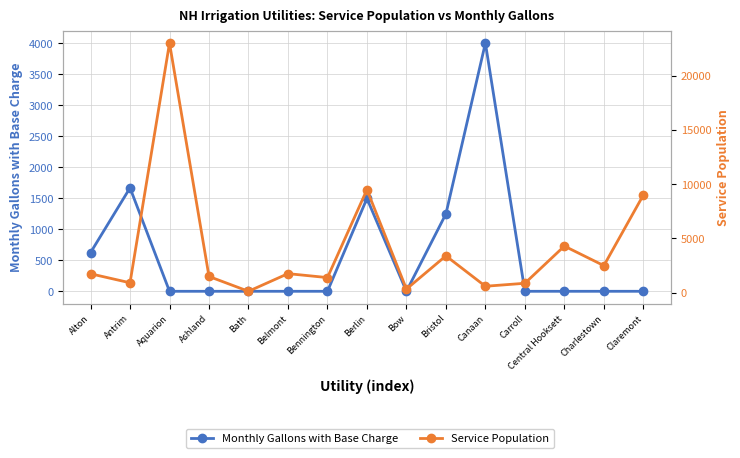

What position from the right is Aquarion?

13